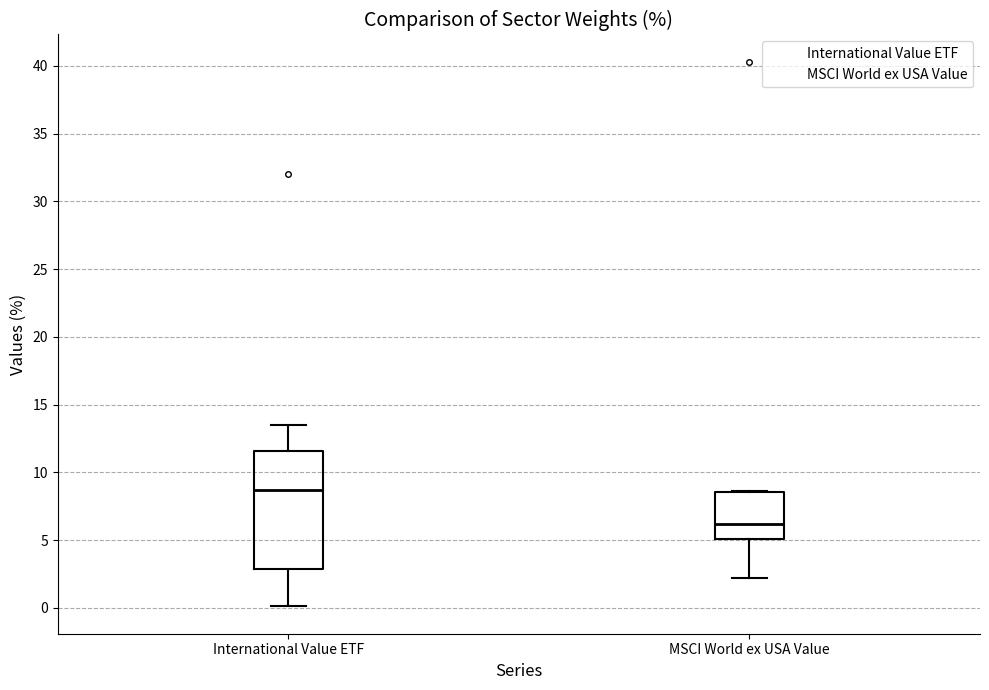

Reading left to right, transcribe this box plot: for each box, give where its median line is, the range the box spans, and where its two whiskers end, as read against the y-axis. The values are not printed on the chart, so give them approximately, as read against the axis.

International Value ETF: median 8.5, box 3.0 to 11.5, whiskers 0.0 to 13.5
MSCI World ex USA Value: median 6.0, box 5.0 to 8.5, whiskers 2.0 to 8.5